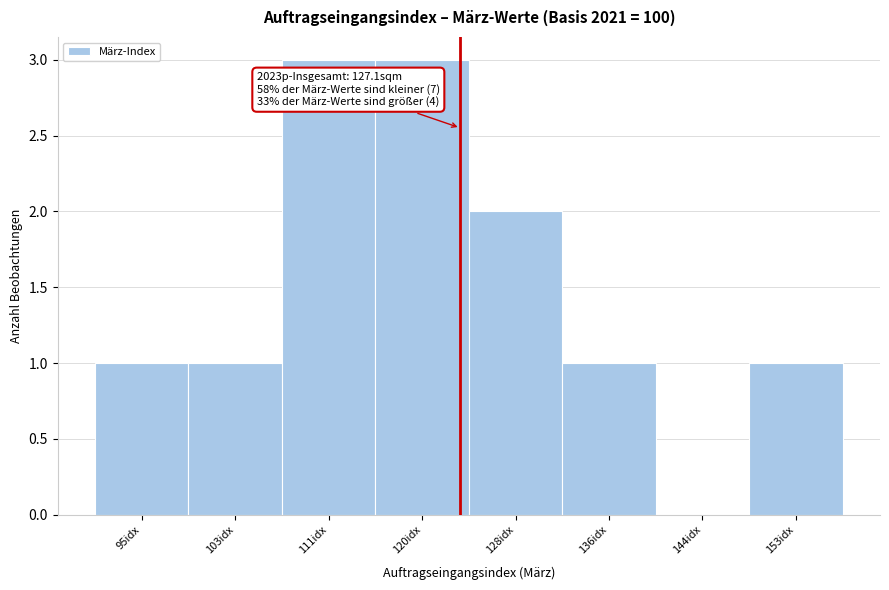

Reading left to right, list all the values displayed in this chart.

95idx=1	103idx=1	111idx=3	120idx=3	128idx=2	136idx=1	144idx=0	153idx=1